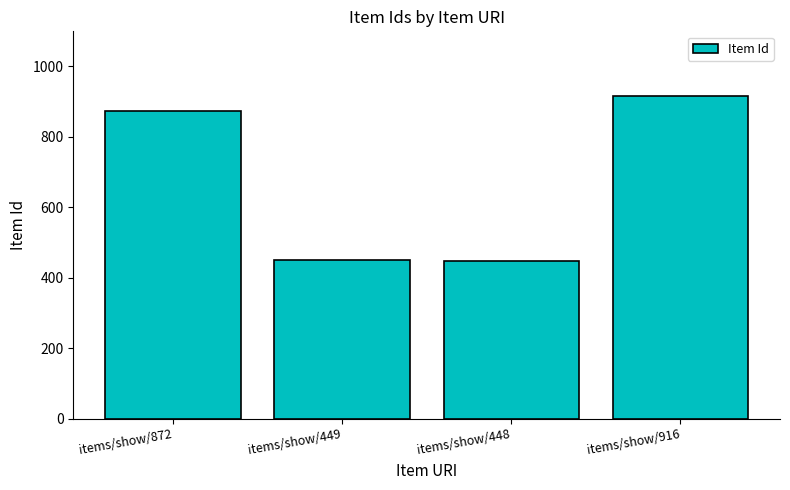

What position from the left is items/show/916?

4